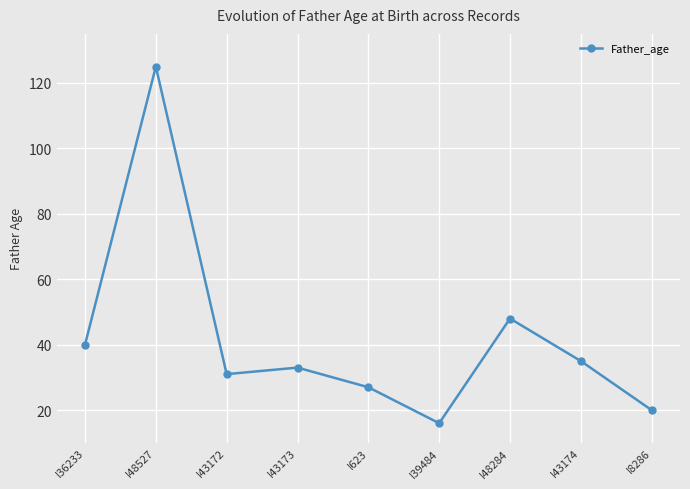

How many lines are shown in the chart?

1